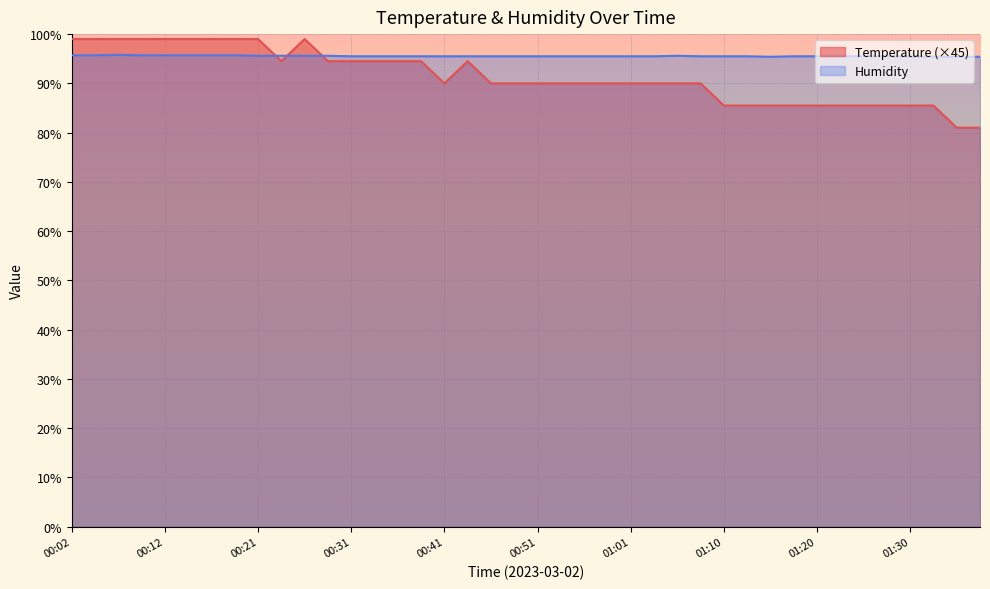

Is the value of Humidity at 00:04 greater than the value of Temperature at 00:58?

Yes